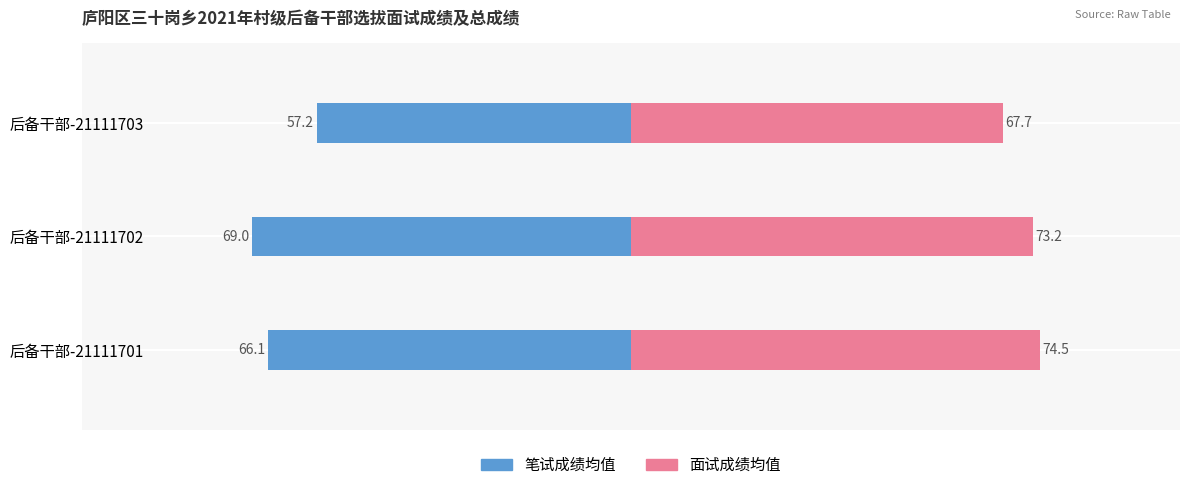

What is the maximum value shown in the chart?

74.5